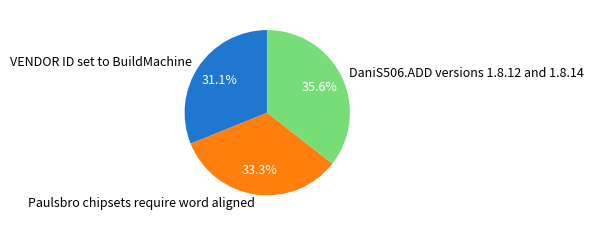

Which category has the biggest portion of the pie?

DaniS506.ADD versions 1.8.12 and 1.8.14